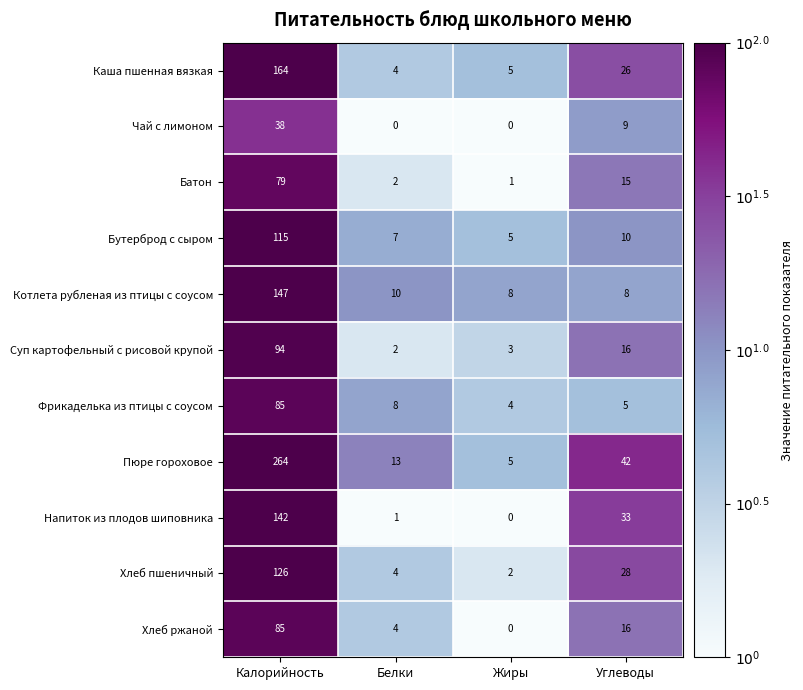

List the labels in order of Батон value, largest first.

Калорийность, Углеводы, Белки, Жиры